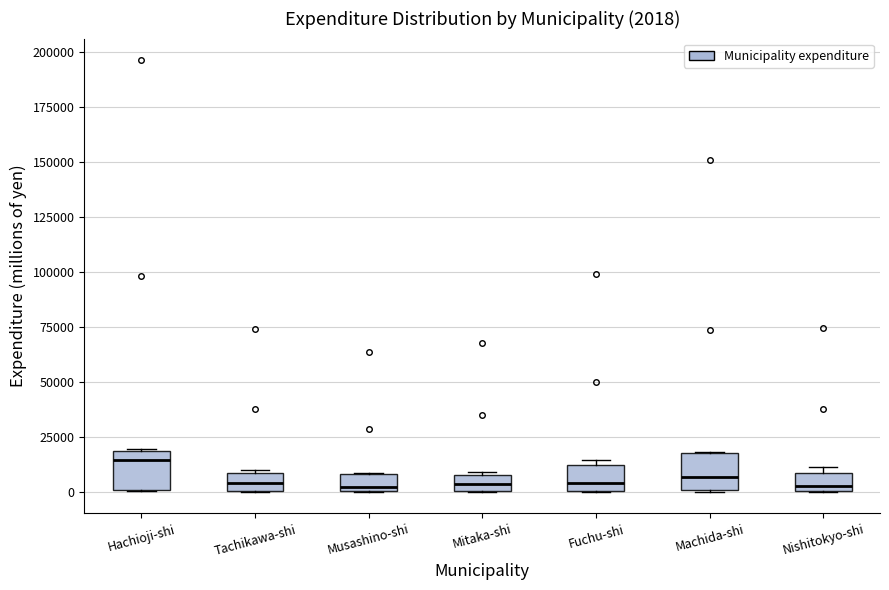

Which box's median line is the highest?

Hachioji-shi